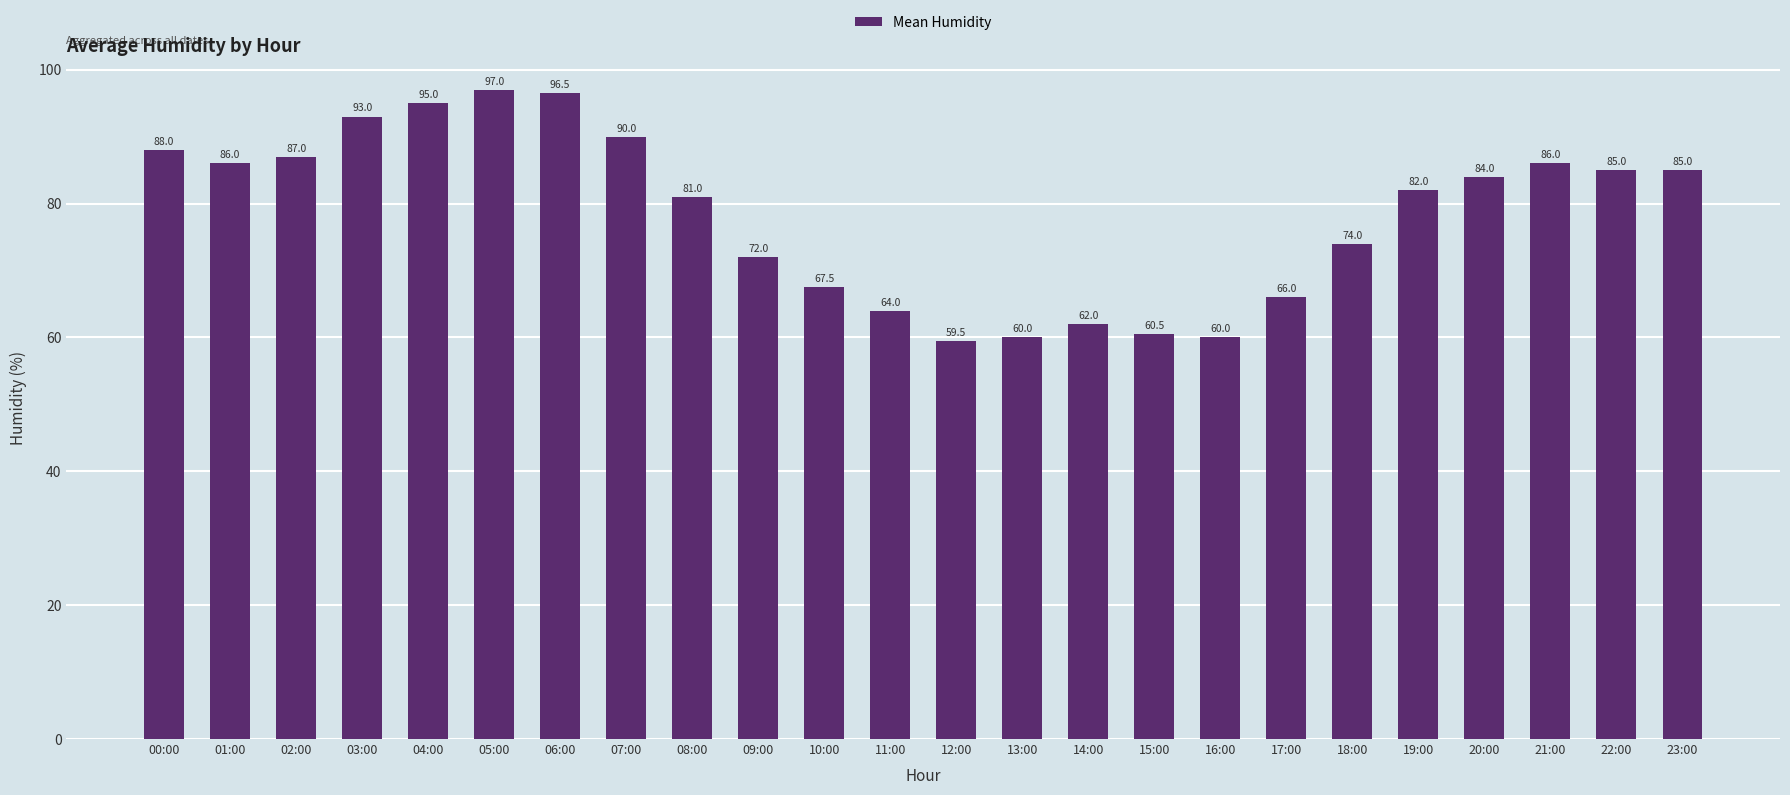

Where does the data first go above 84?

00:00